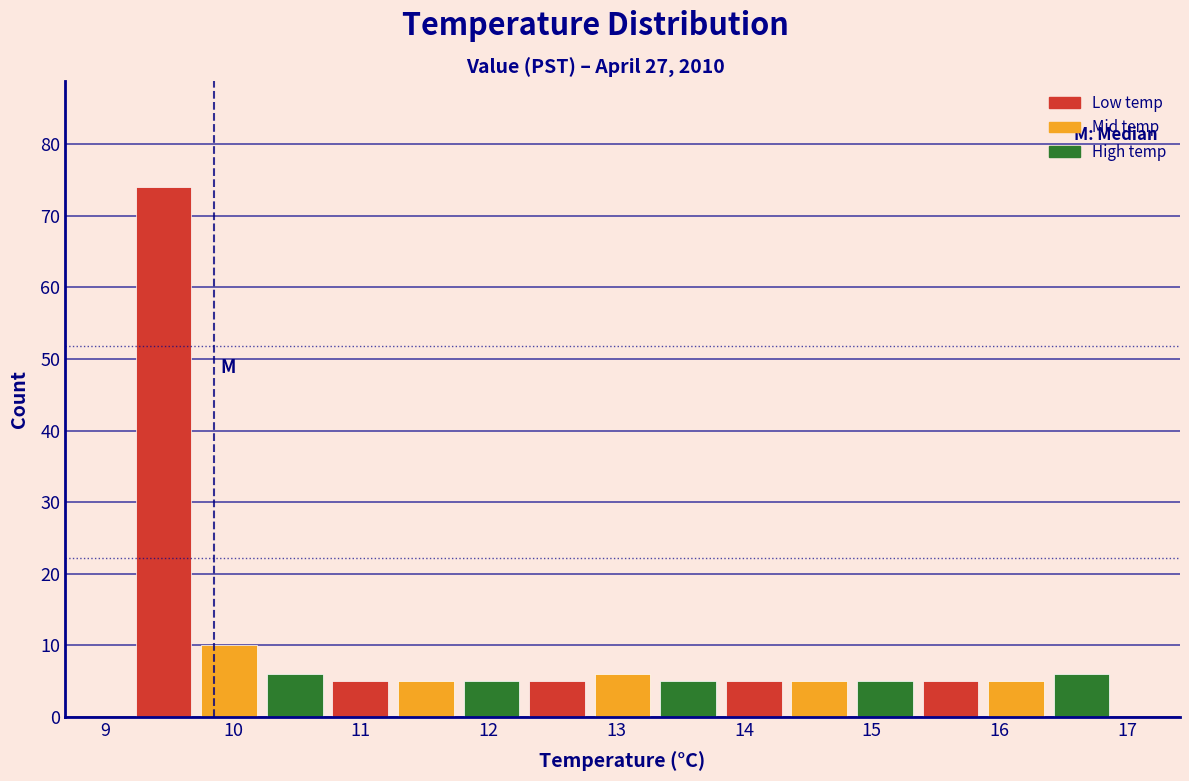

Reading left to right, transcribe this chart: for each bar, give the range it covers on the x-axis and its height. Neither the bar edges nor the heights are printed on the chart, so give them approximately, as read against the axes.

9.2 to 9.7: 74
9.7 to 10.2: 10
10.2 to 10.7: 6
10.7 to 11.3: 5
11.3 to 11.8: 5
11.8 to 12.3: 5
12.3 to 12.8: 5
12.8 to 13.3: 6
13.3 to 13.8: 5
13.8 to 14.3: 5
14.3 to 14.8: 5
14.8 to 15.4: 5
15.4 to 15.9: 5
15.9 to 16.4: 5
16.4 to 16.9: 6